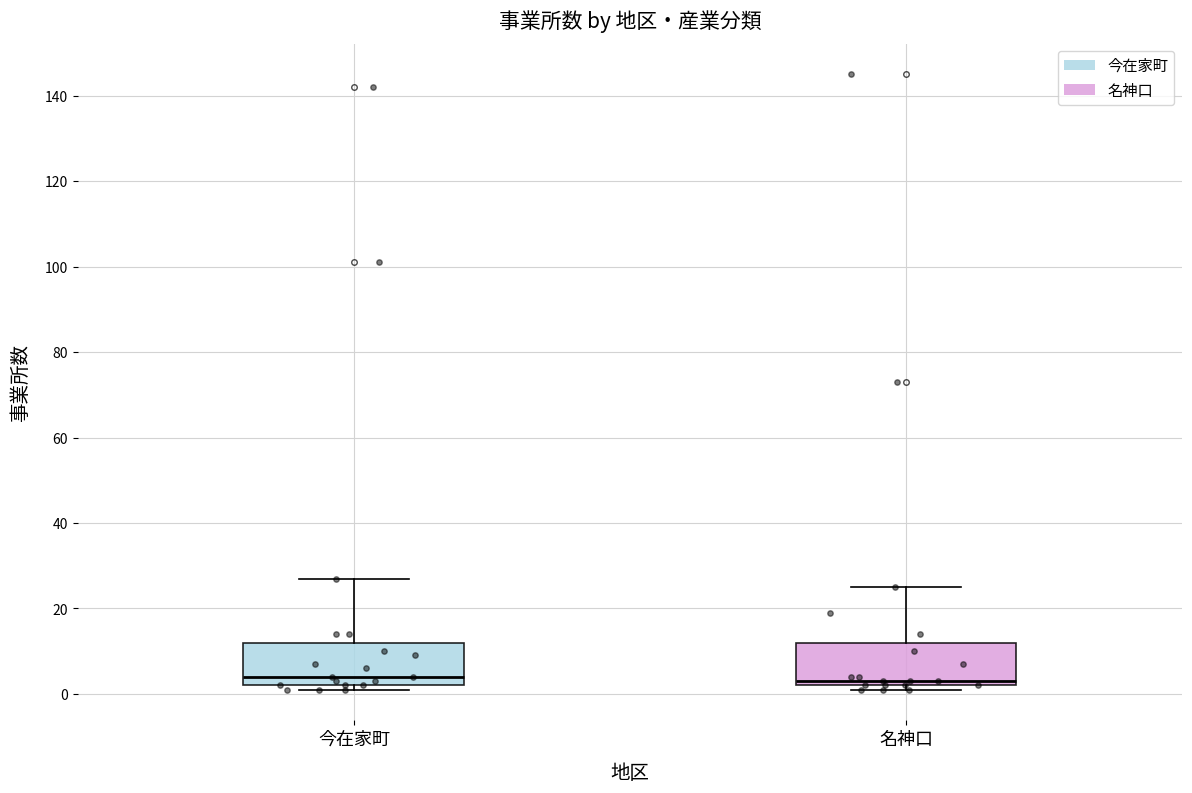

Where is the lower edge of the box for 今在家町 on the y-axis? The values are not printed on the chart, so give them approximately, as read against the axis.

2